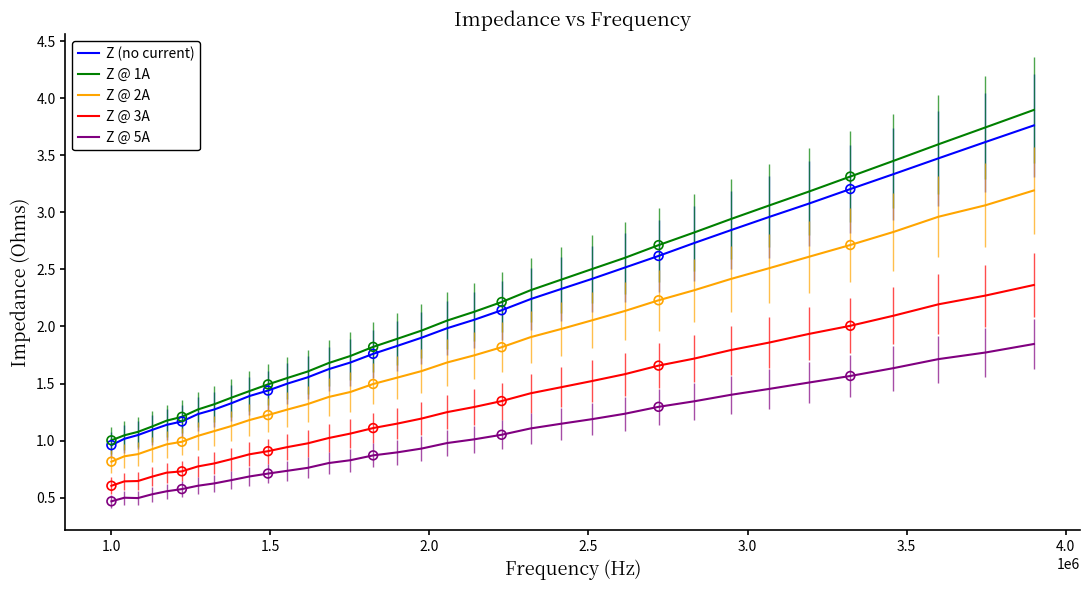

Which series has the widest spread of values?

Z @ 1A